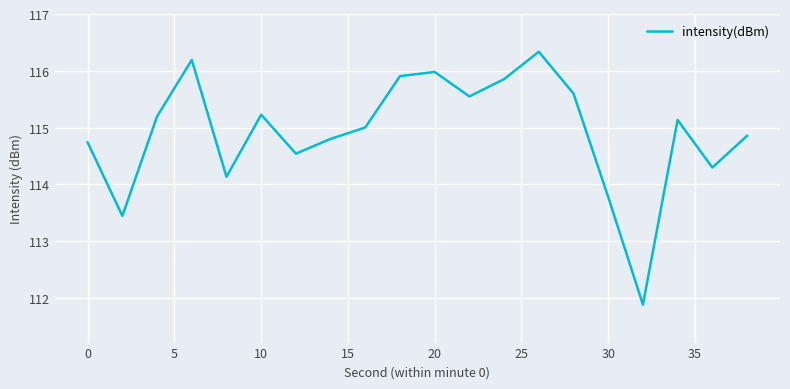

What is the difference between the maximum and minimum values?

4.5